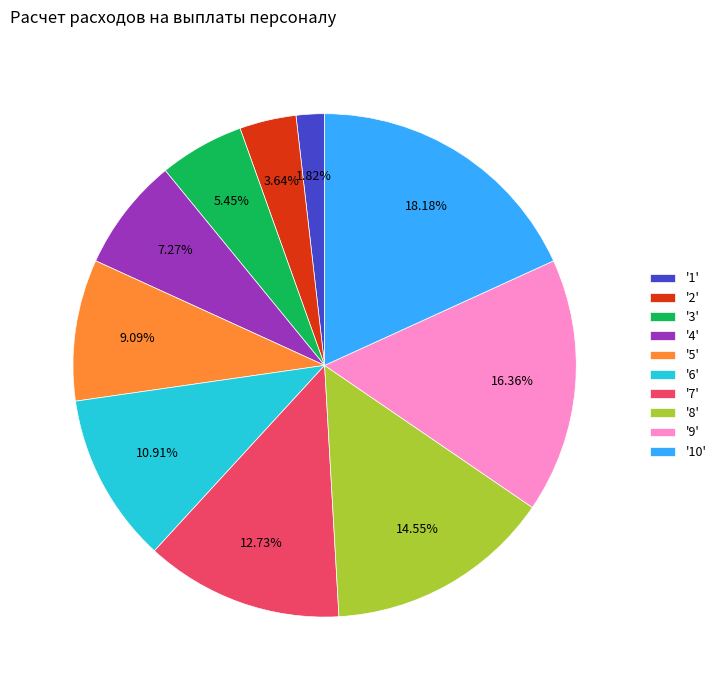

Is the sum of '1' and '3' greater than half?

No